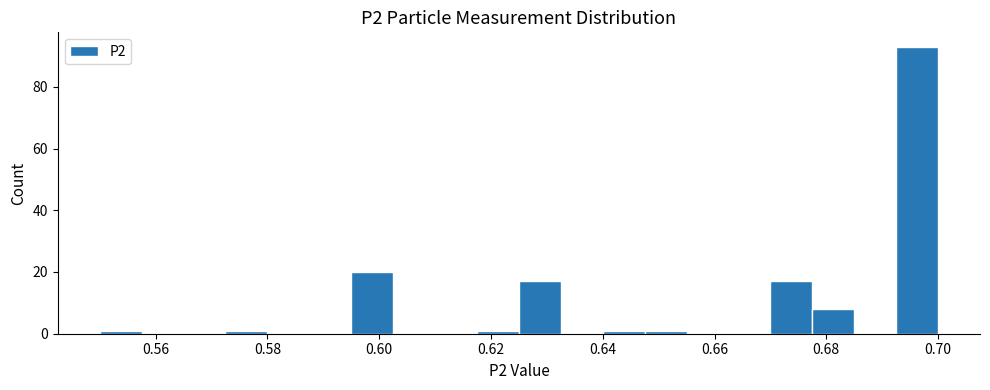

Read against the x-axis, roughly where is the centre of the tallest bar?

0.696